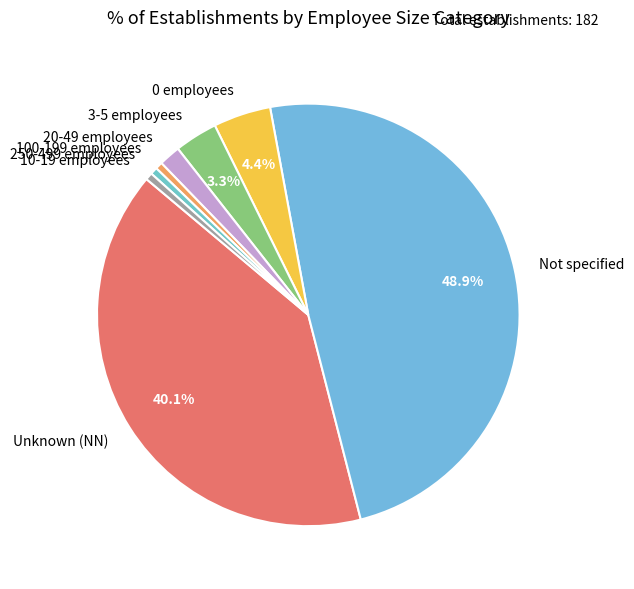

Is there any slice that represents more than half of the pie?

No